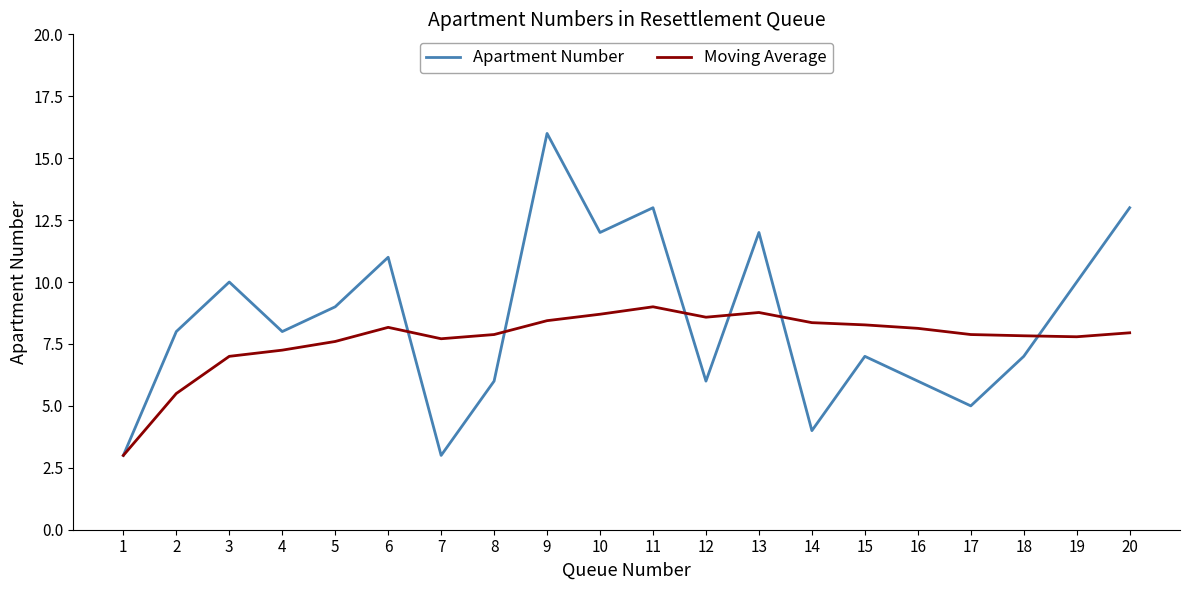

Which series has the largest range (max minus min)?

Apartment Number